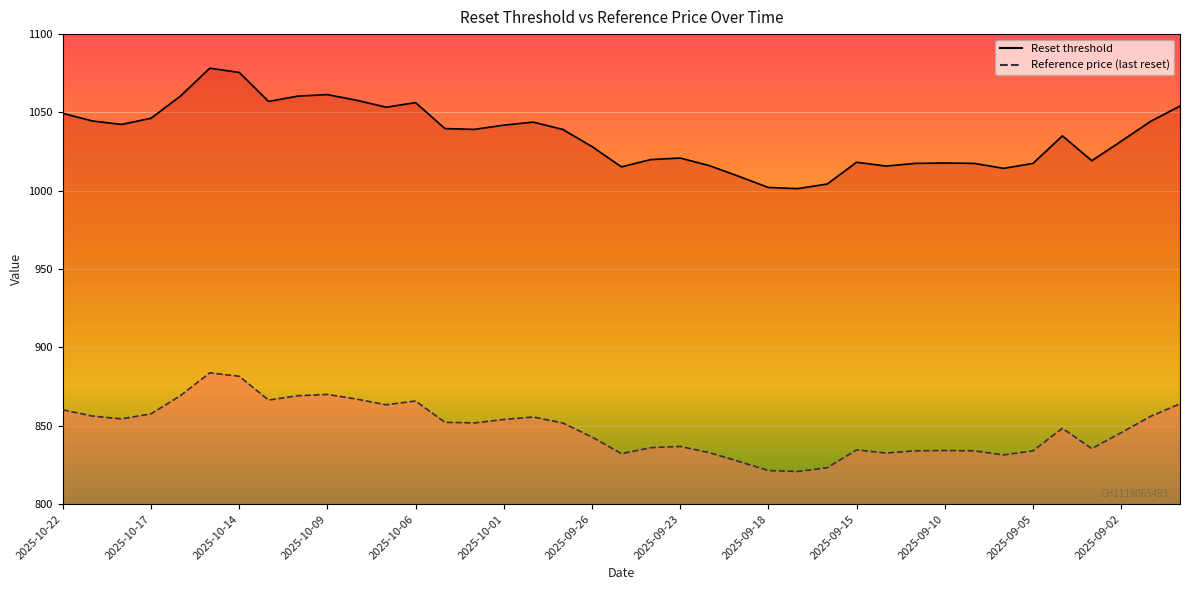

What is the value of the Reset threshold point at the 19th from the left?

1028.2